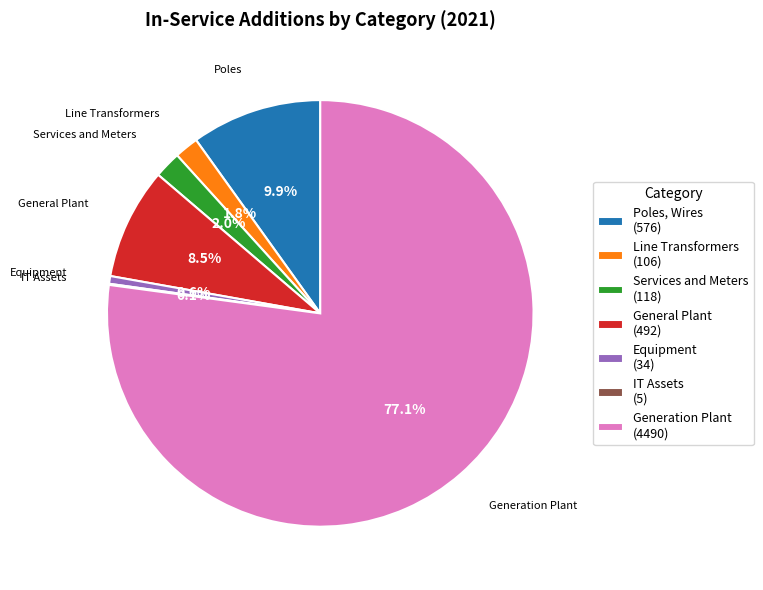

Which slice is the largest?

Generation Plant (4490)